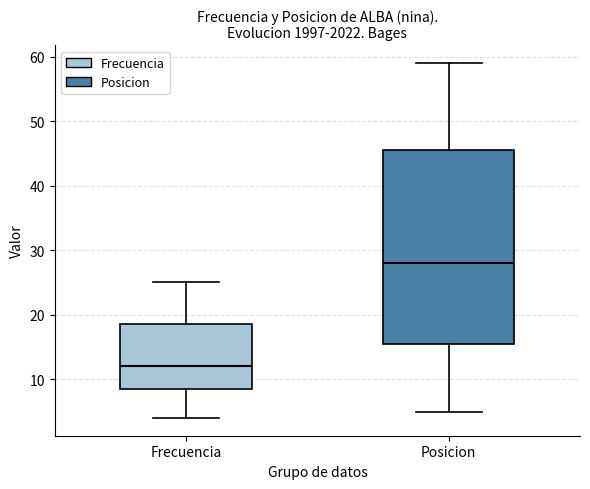

Reading left to right, transcribe this box plot: for each box, give where its median line is, the range the box spans, and where its two whiskers end, as read against the y-axis. The values are not printed on the chart, so give them approximately, as read against the axis.

Frecuencia: median 12, box 9 to 19, whiskers 4 to 25
Posicion: median 28, box 16 to 46, whiskers 5 to 59